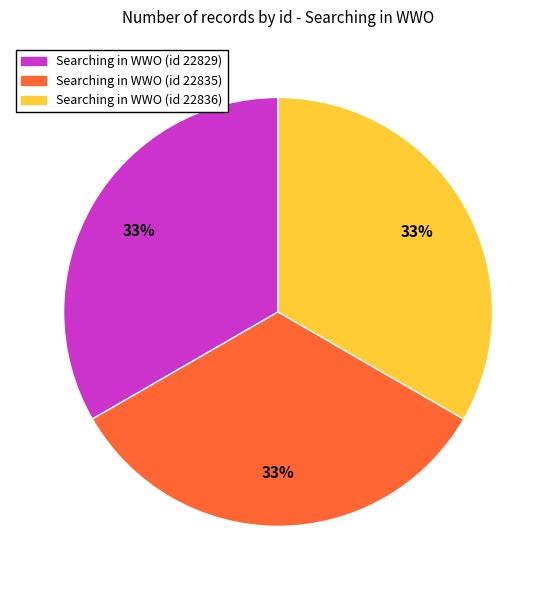

The Searching in WWO (id 22829) slice represents 33% of the pie. True or false?

True